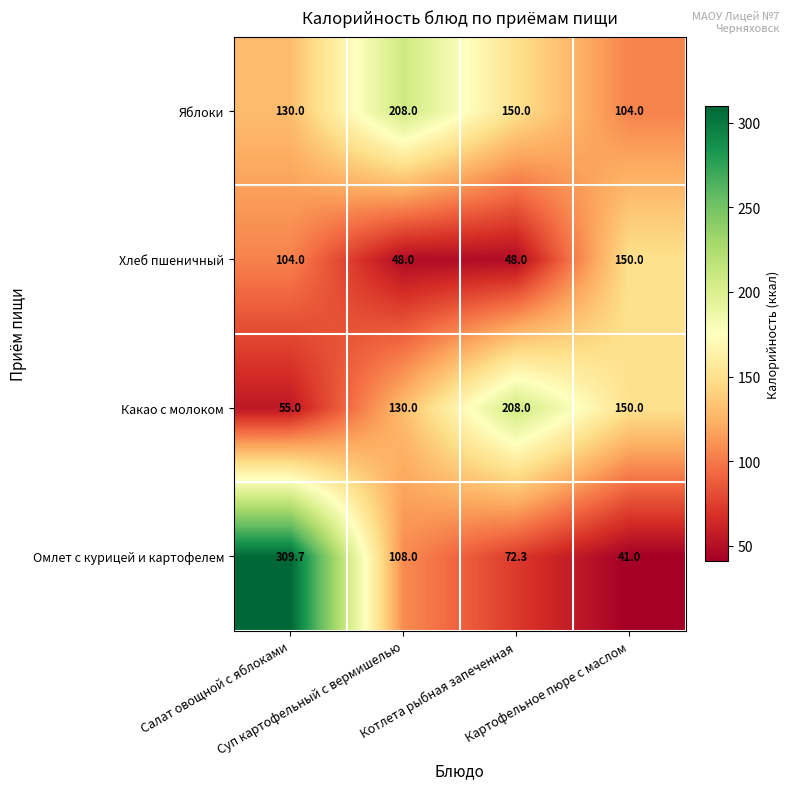

What is the difference between the second highest and minimum values in the Омлет с курицей и картофелем series?

67.0